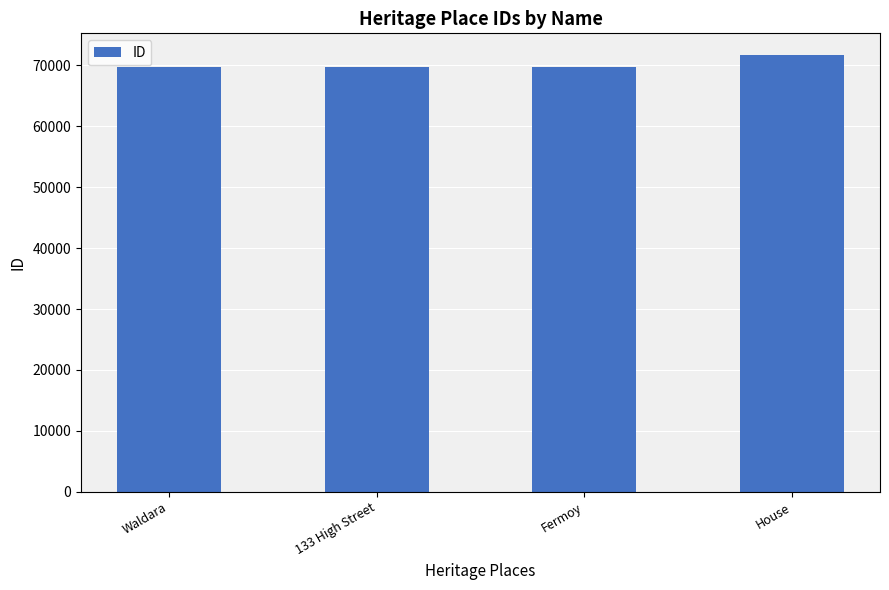

How many bars are there in total?

4